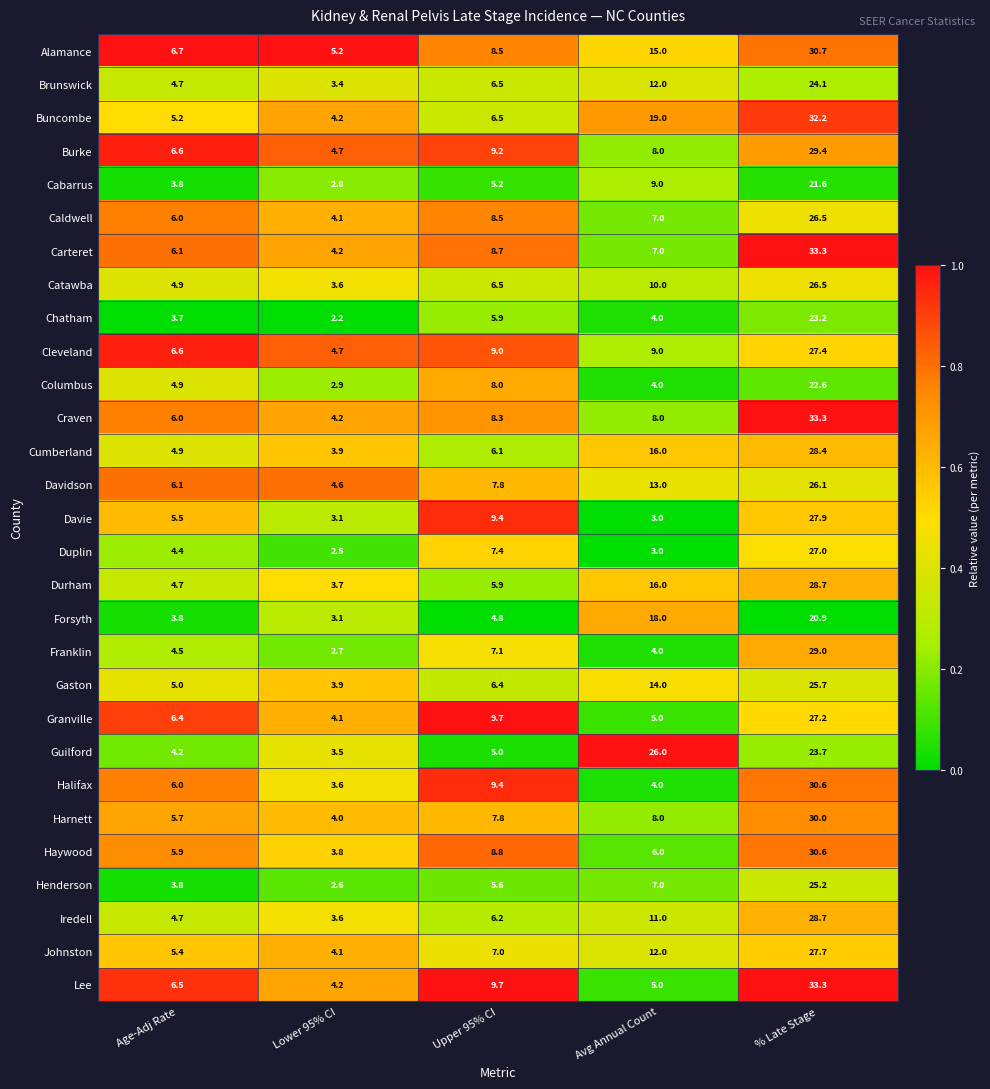

Which label corresponds to the largest value in the chart?

% Late Stage